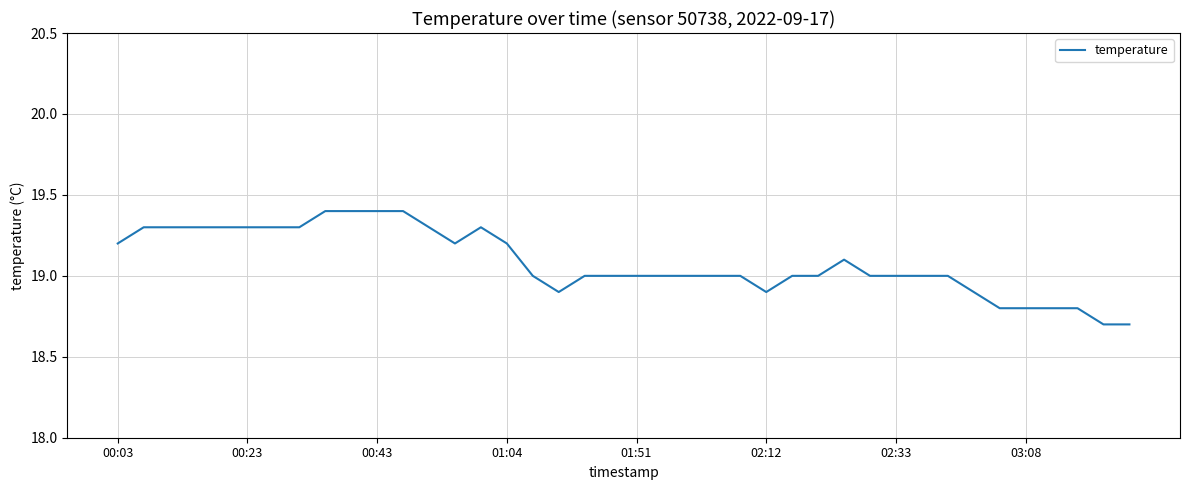

What is the greatest value displayed?

19.4